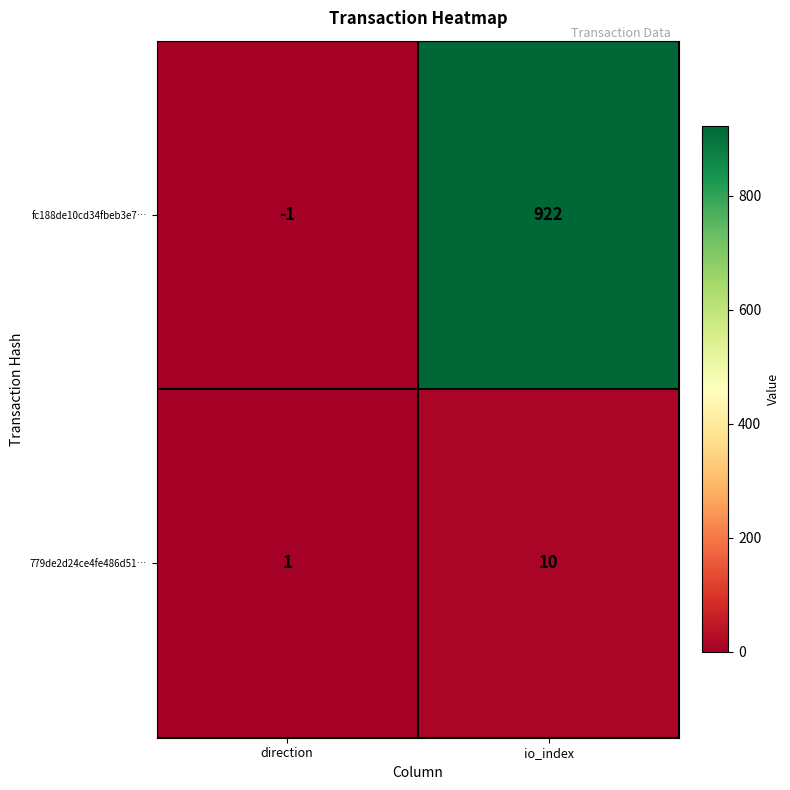

What is the highest value of the fc188de10cd34fbeb3e7… series?

922